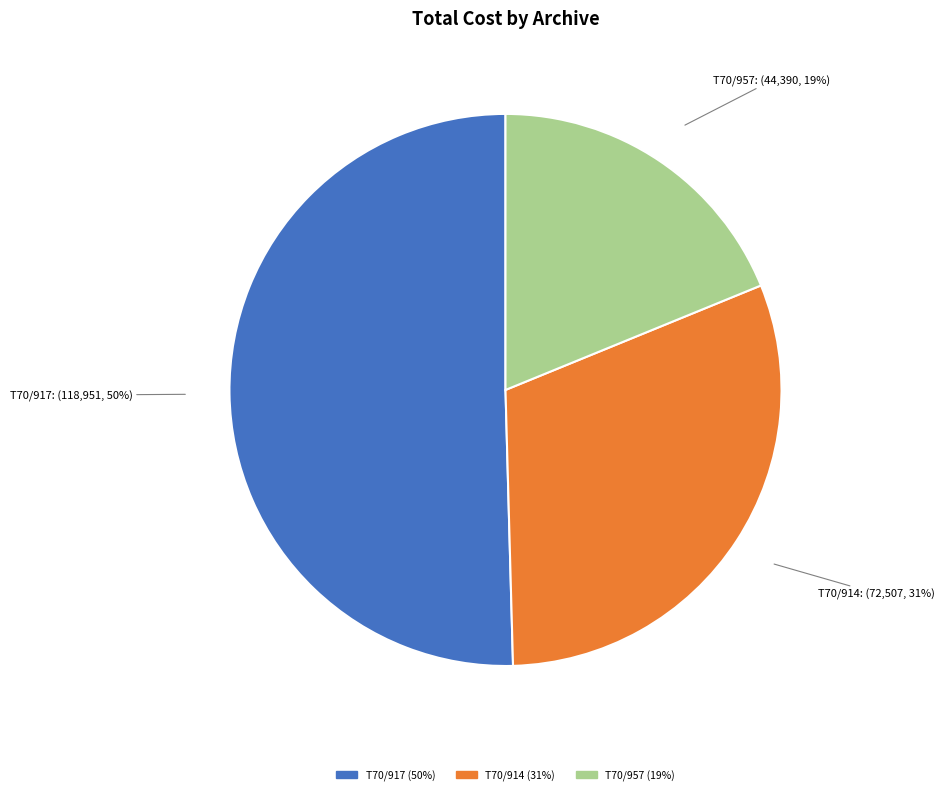

How many segments does this pie chart have?

3